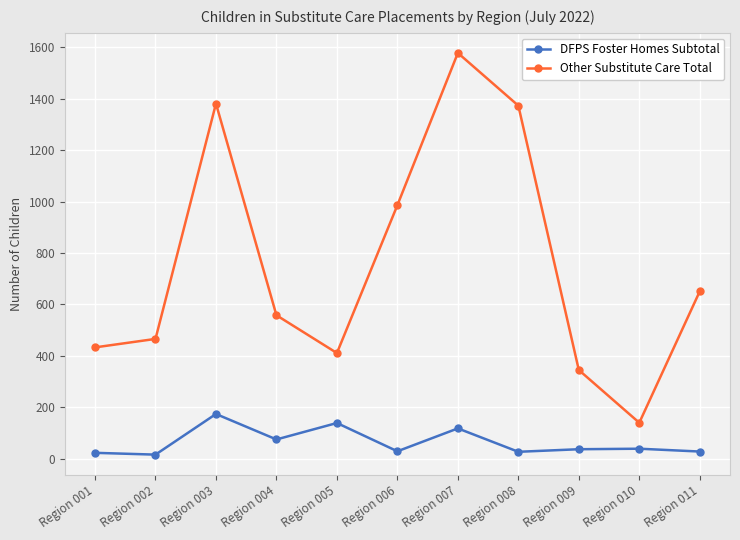

How many categories are shown in the chart?

11